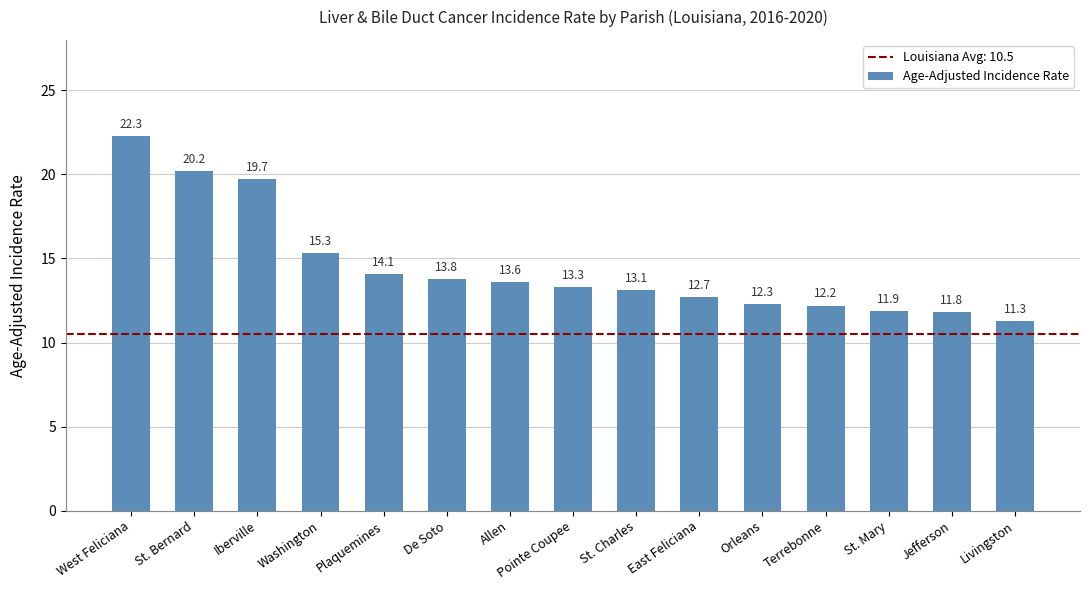

How many data points does each series have?

15